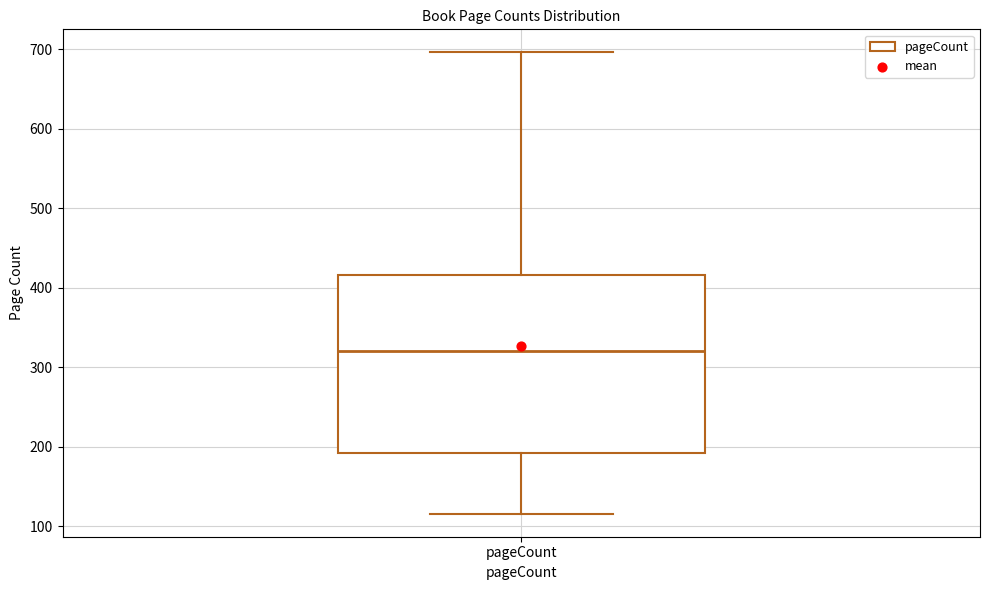

Where is the lower edge of the box for pageCount on the y-axis? The values are not printed on the chart, so give them approximately, as read against the axis.

190